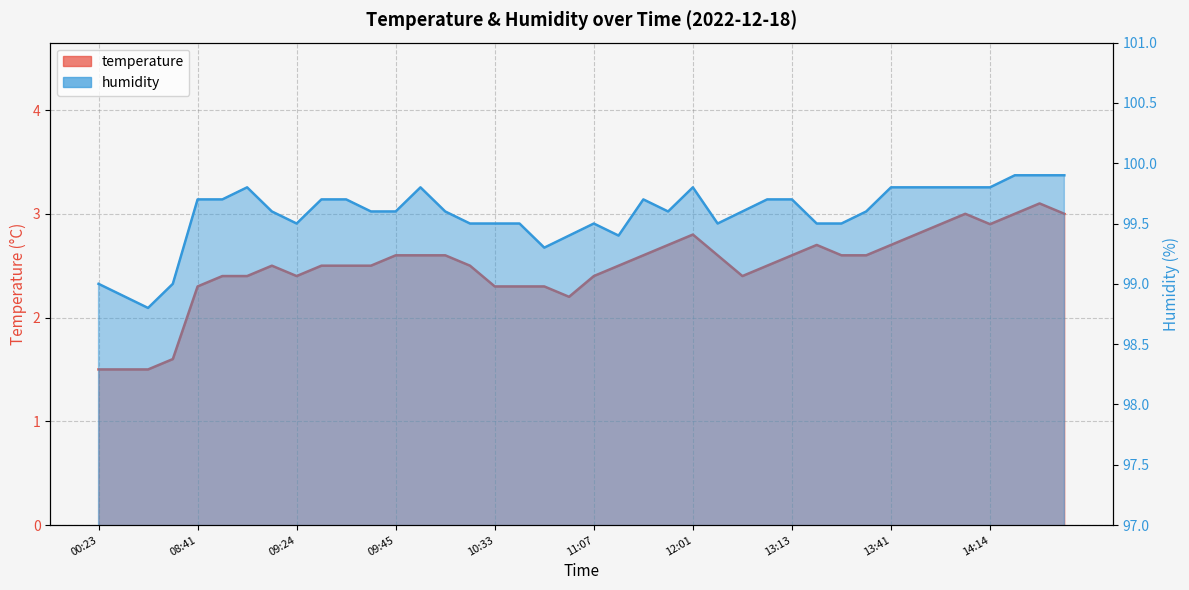

True or false: temperature and humidity intersect in this chart.

False